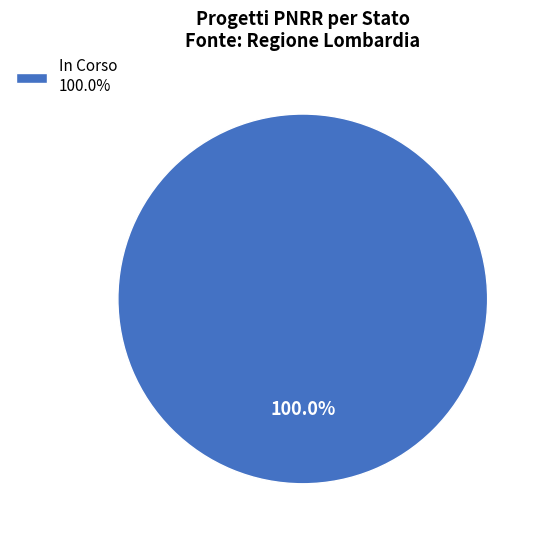

Is there any slice that represents more than half of the pie?

Yes